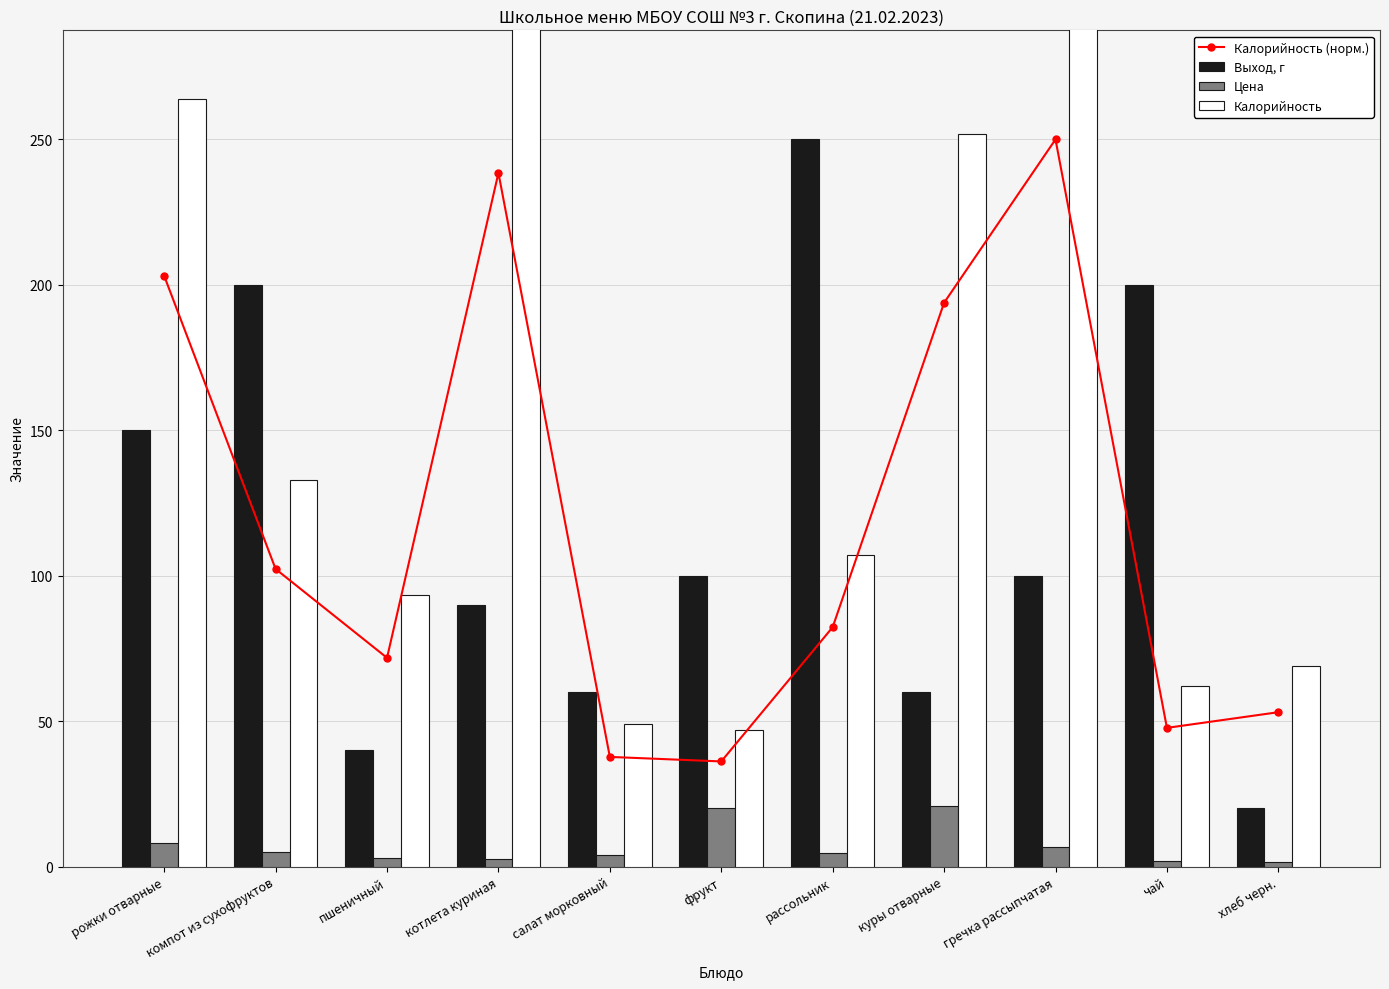

What is the difference between the maximum and minimum values in the Цена series?

19.4